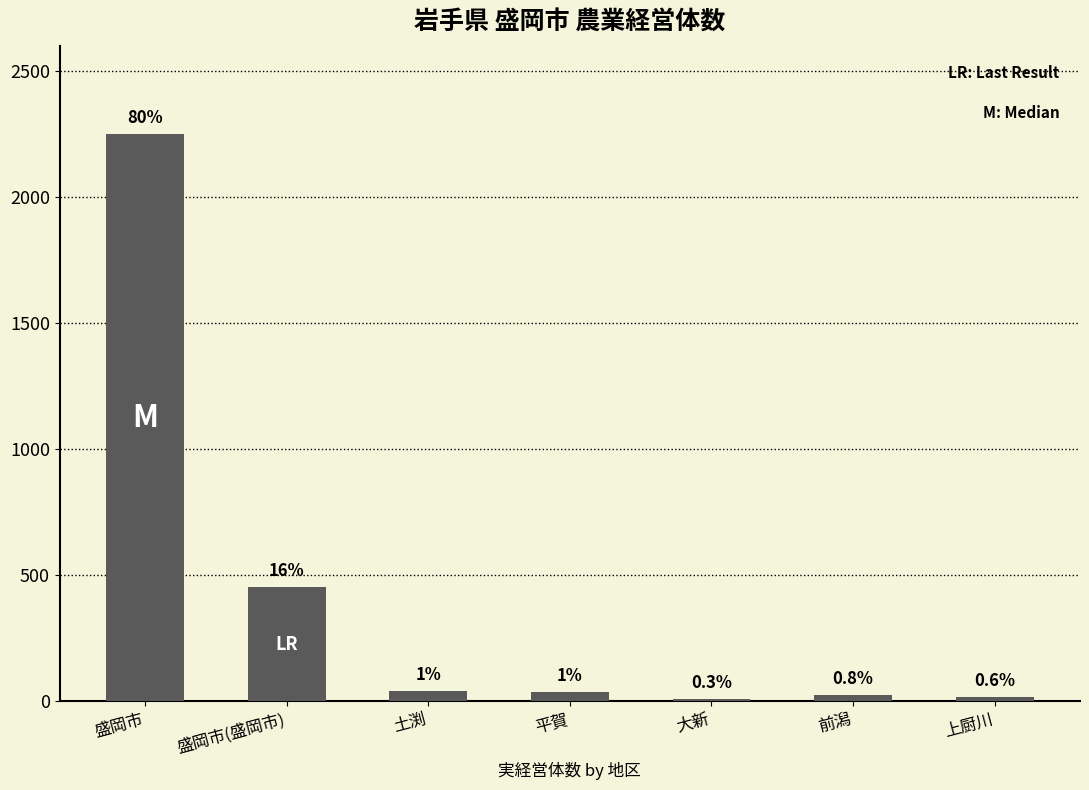

Which label corresponds to the largest value in the chart?

盛岡市